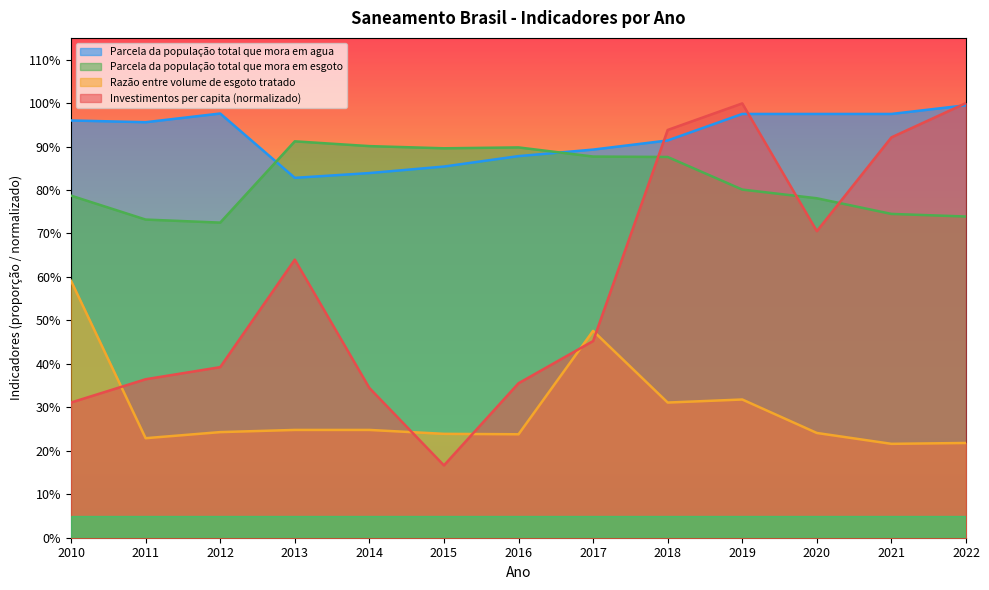

How many intersections are there between Parcela da população total que mora em agua and Investimentos per capita em saneamento?

3